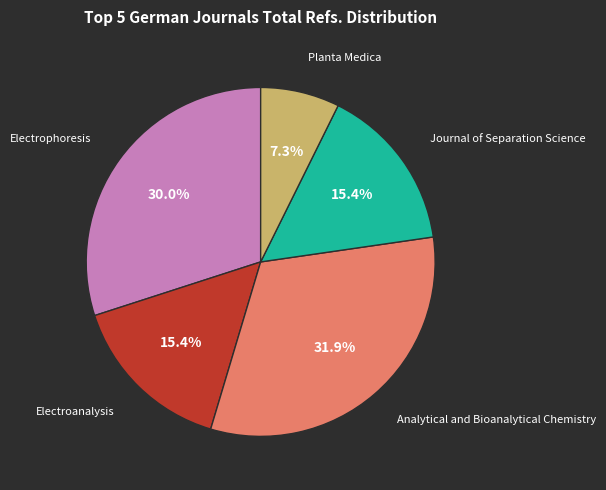

Count the number of slices in the pie.

5